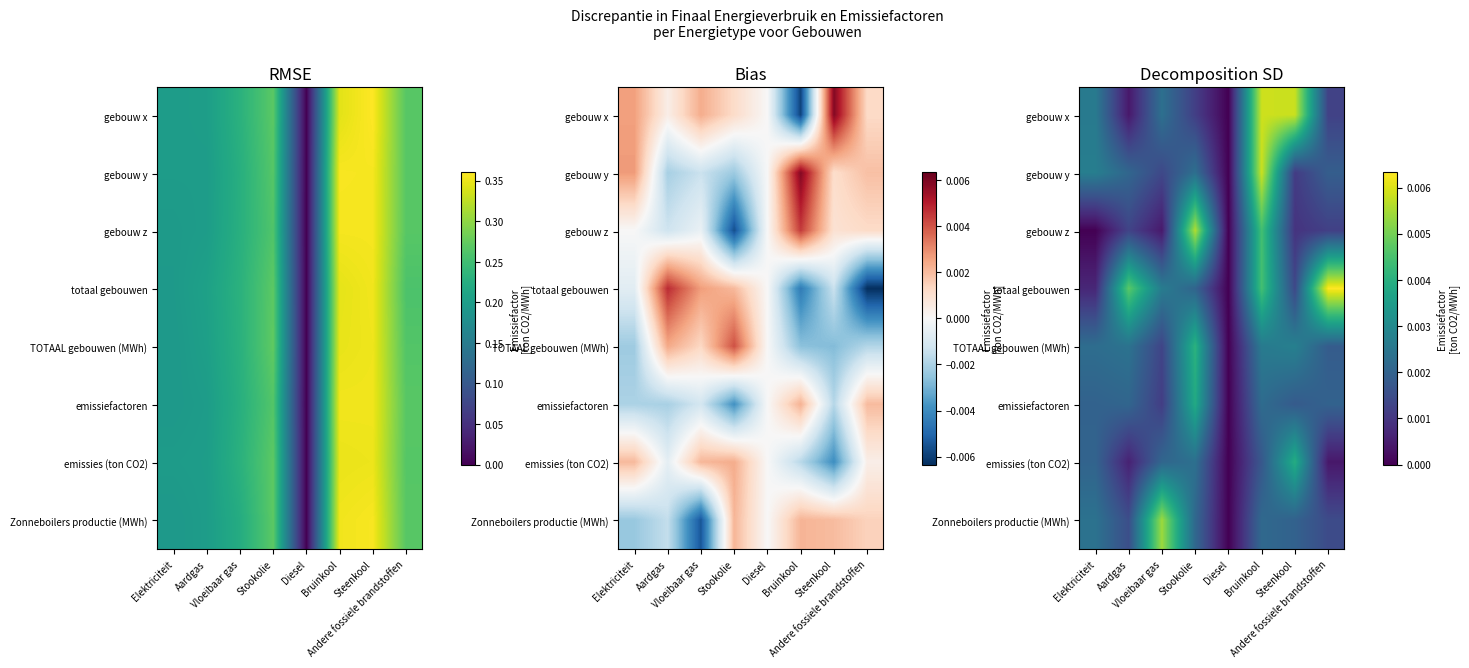

The value of totaal gebouwen at Elektriciteit is 0.0. True or false?

False